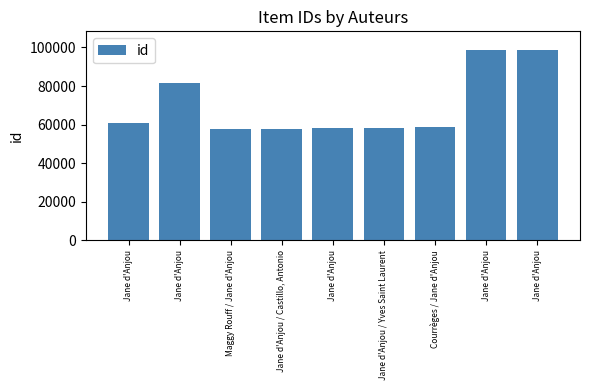

How many bars are there in total?

9